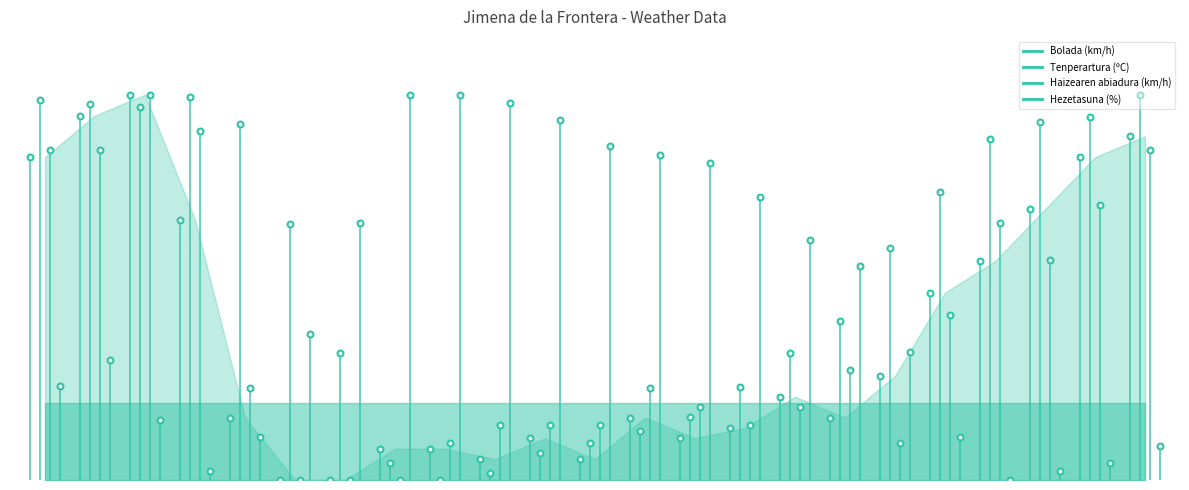

What are all the series names shown in the legend?

Tenperartura (ºC), Haizearen abiadura (km/h), Bolada (km/h), Hezetasuna (%)